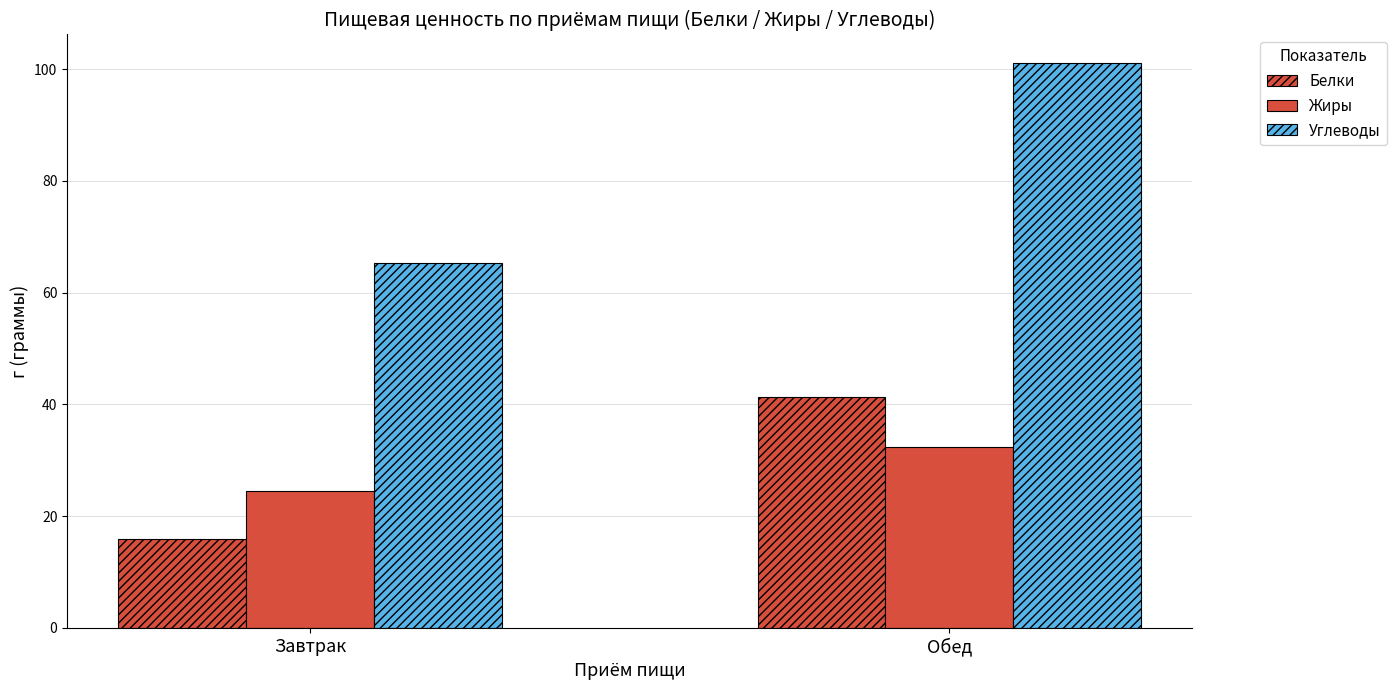

Are the bars grouped side by side (vs. stacked)?

Yes